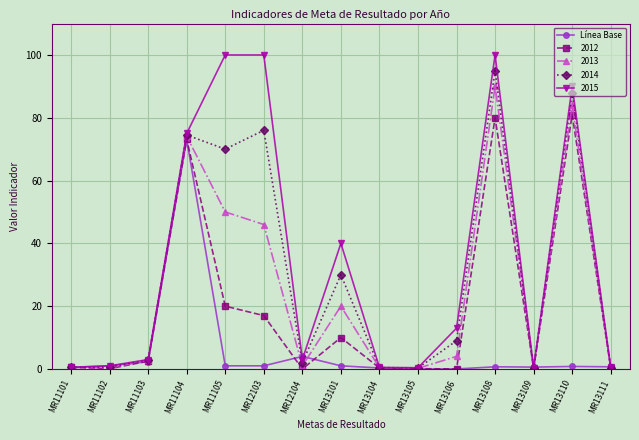

What is the spread (max minus min) of values at MR11103?

0.7